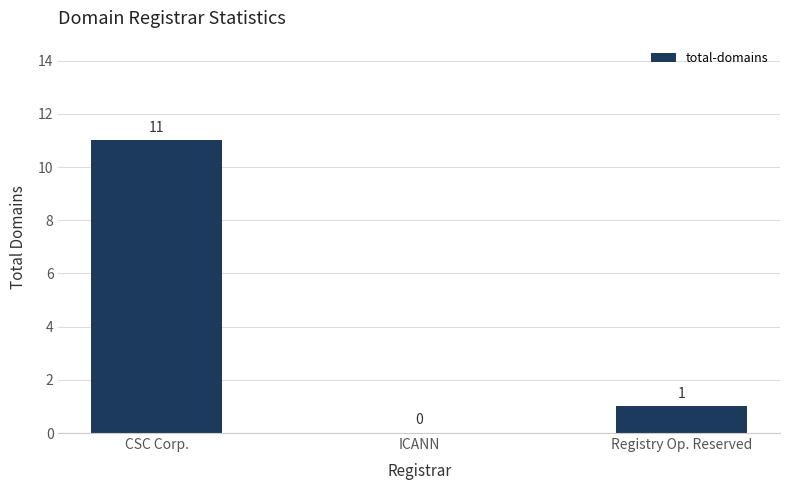

What is the sum of all values?

12